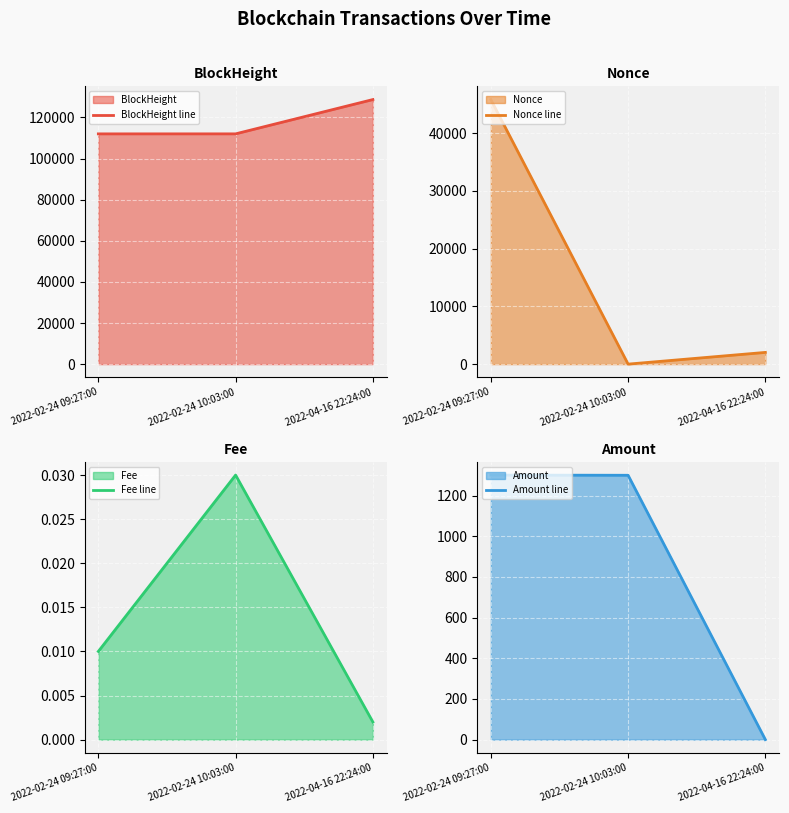

Where is BlockHeight line nearest to the value 120356?

2022-02-24 10:03:00